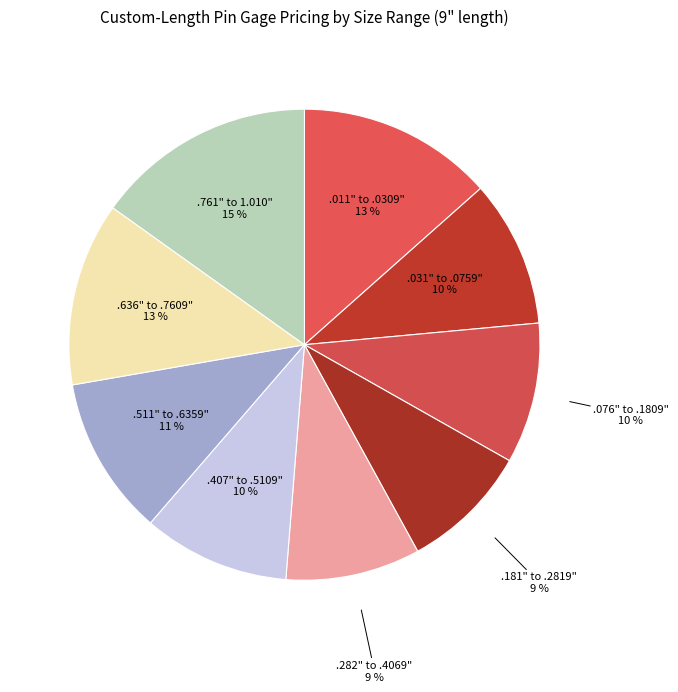

To the nearest percent, what portion does .076" to .1809" represent?

10%